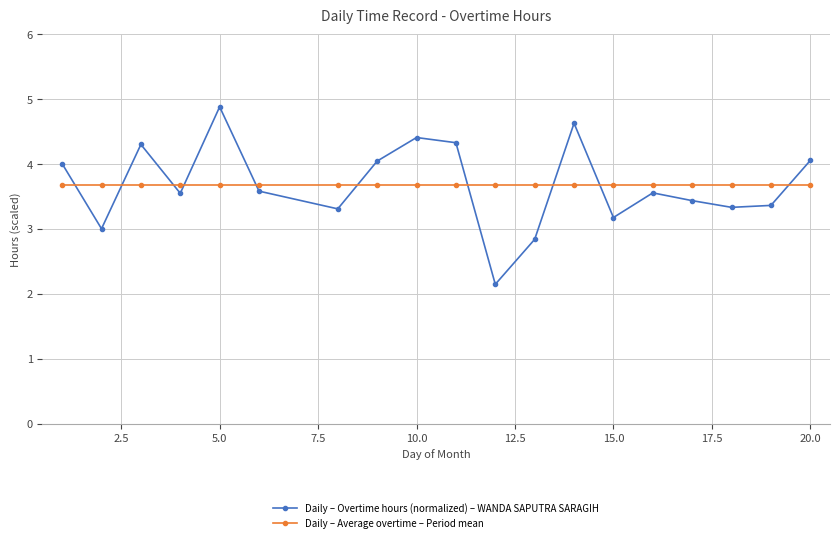

How many data points does each series have?

19